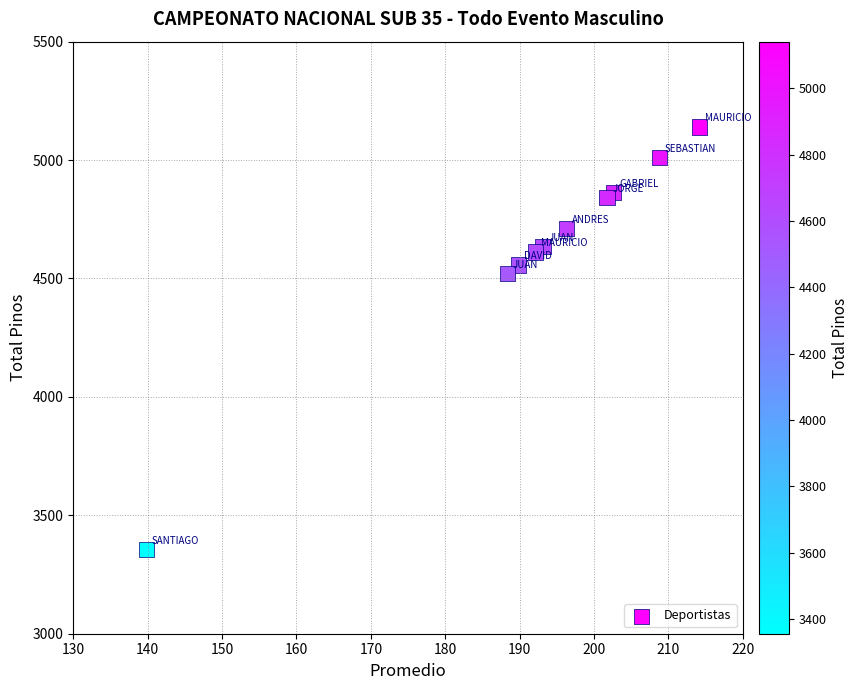

What Y value in the scatter plot is closest to 4248?

4520